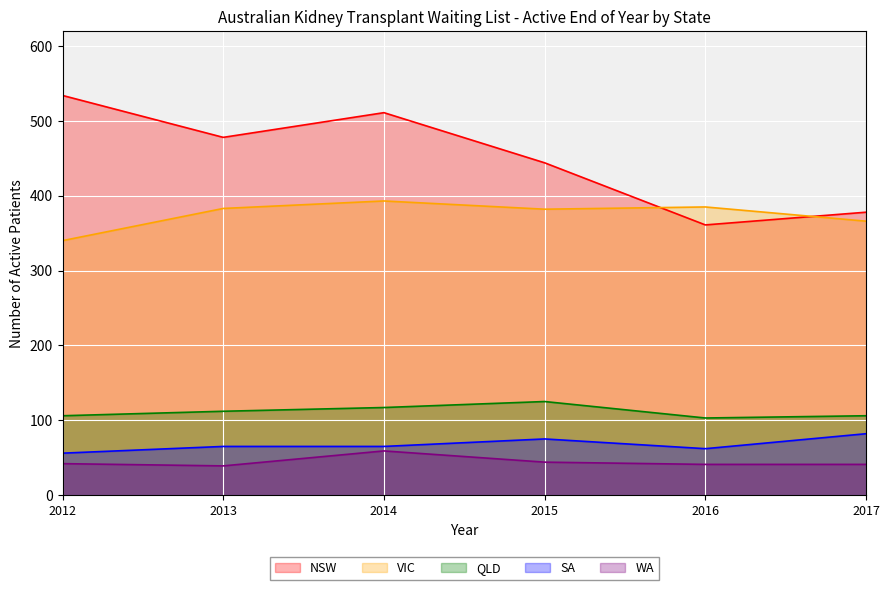

Reading left to right, extract all data points from this chart.

NSW: 2012=534	2013=478	2014=511	2015=444	2016=361	2017=378
VIC: 2012=340	2013=383	2014=393	2015=382	2016=385	2017=366
QLD: 2012=106	2013=112	2014=117	2015=125	2016=103	2017=106
SA: 2012=56	2013=65	2014=65	2015=75	2016=62	2017=82
WA: 2012=42	2013=39	2014=59	2015=44	2016=41	2017=41